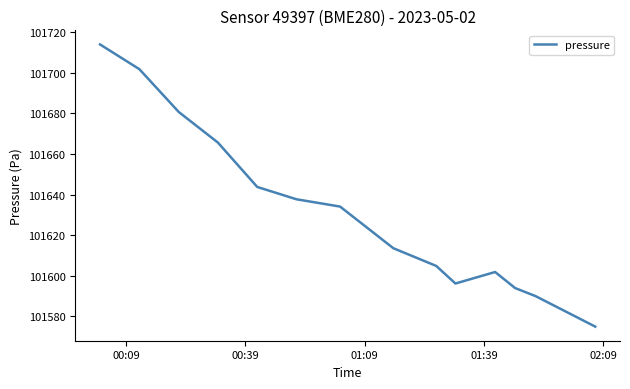

What is the maximum value shown in the chart?

101713.9